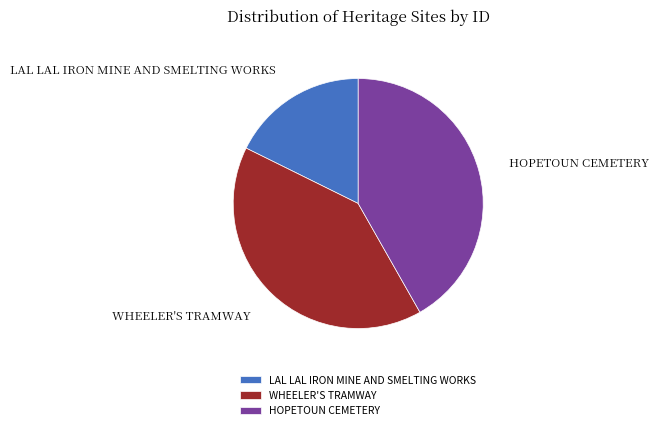

True or false: LAL LAL IRON MINE AND SMELTING WORKS accounts for 18% of the total.

True